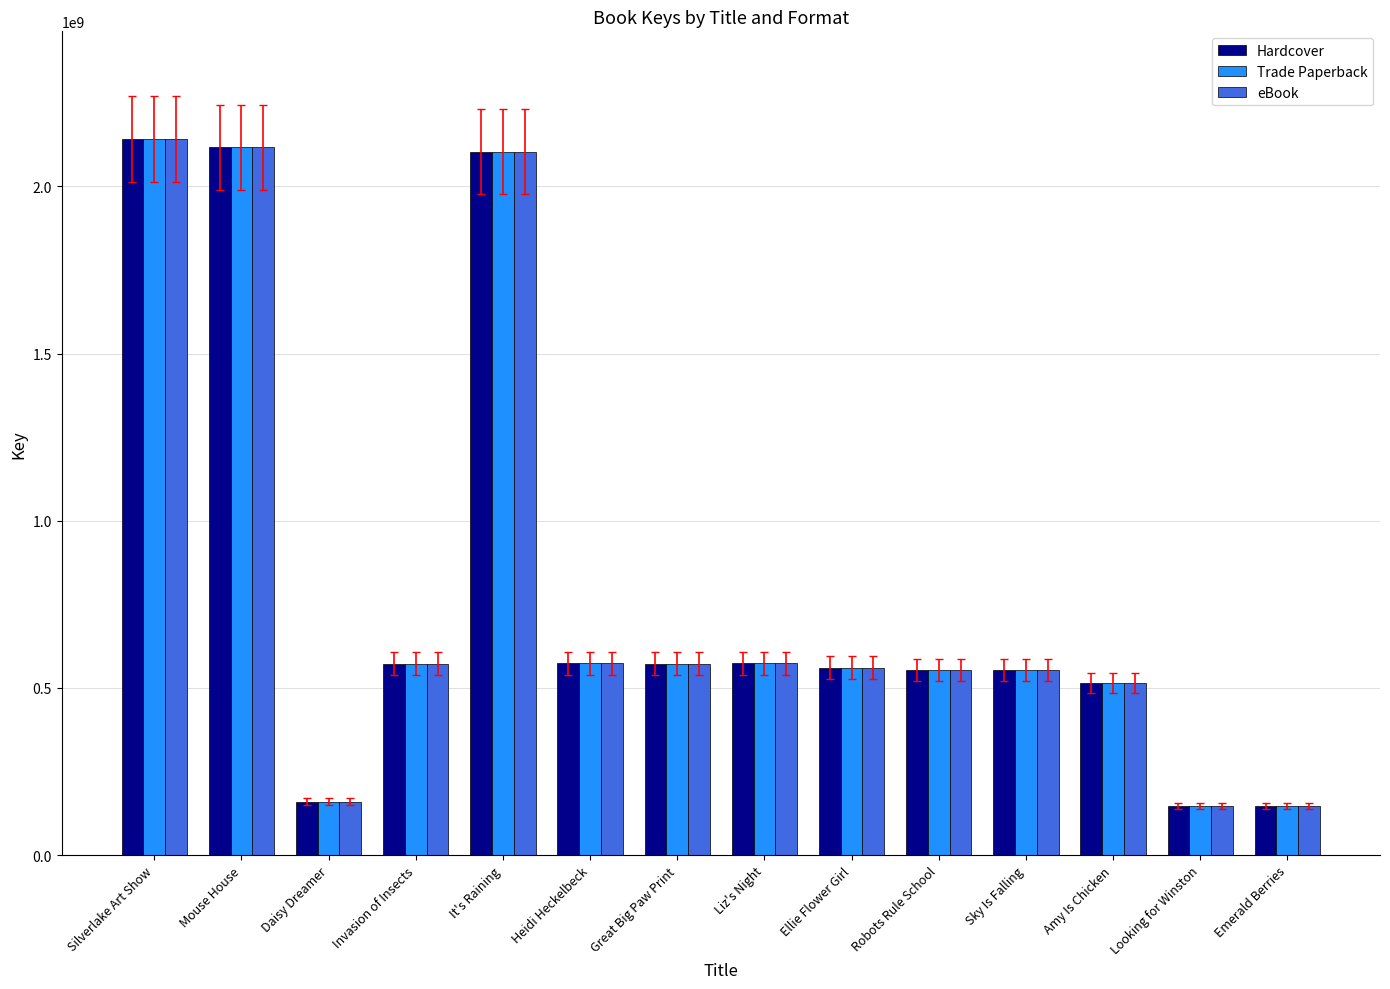

What is the value of the eBook bar at the 8th from the left?

573308058